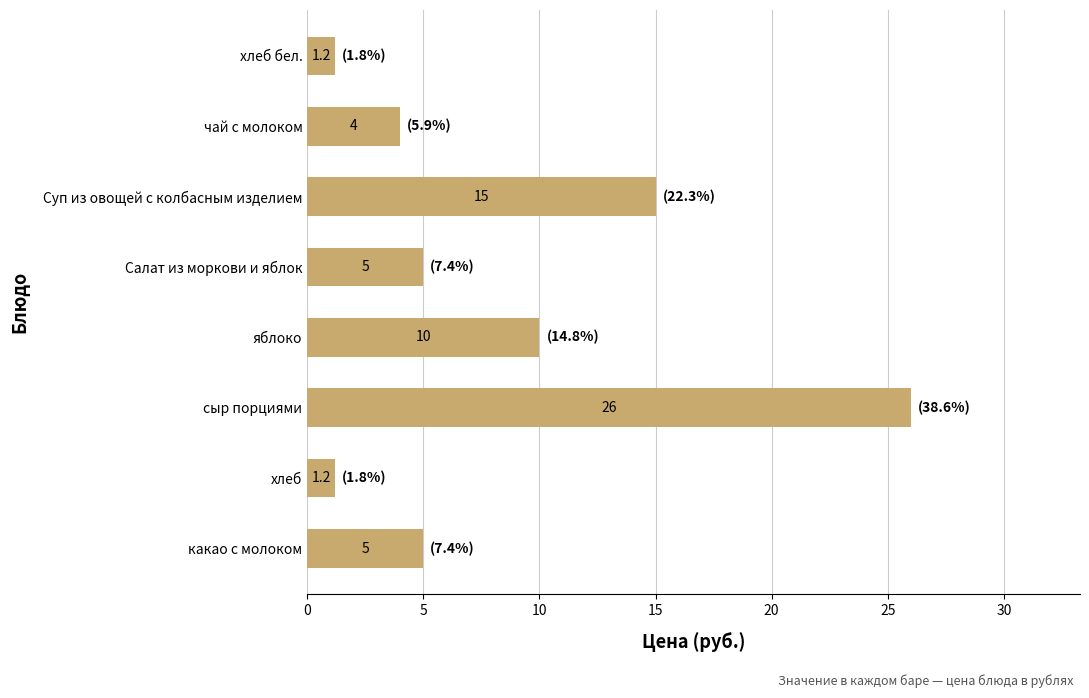

How many bars are there in total?

8